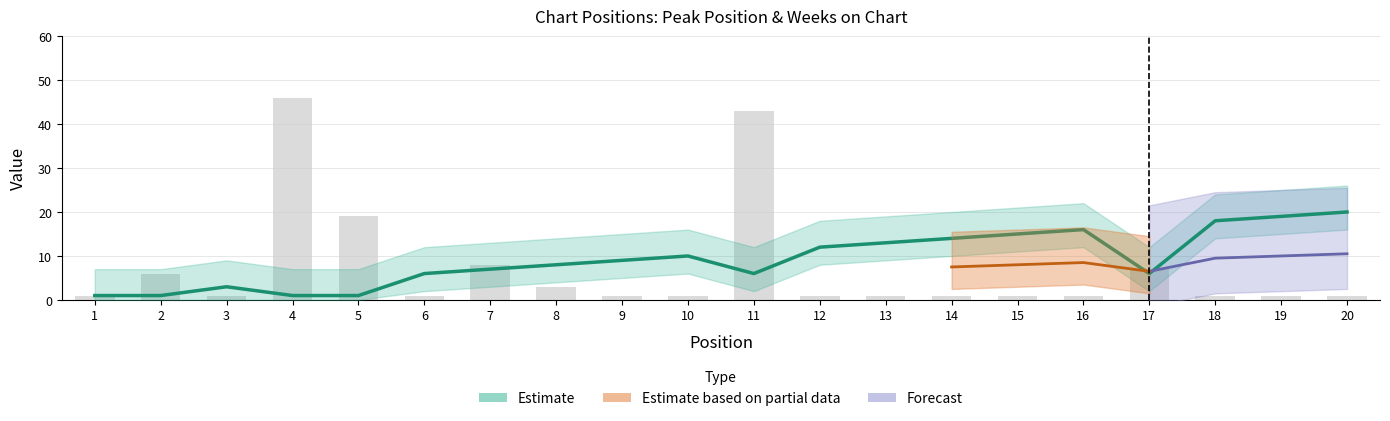

At which category is the sum across all series the highest?

11